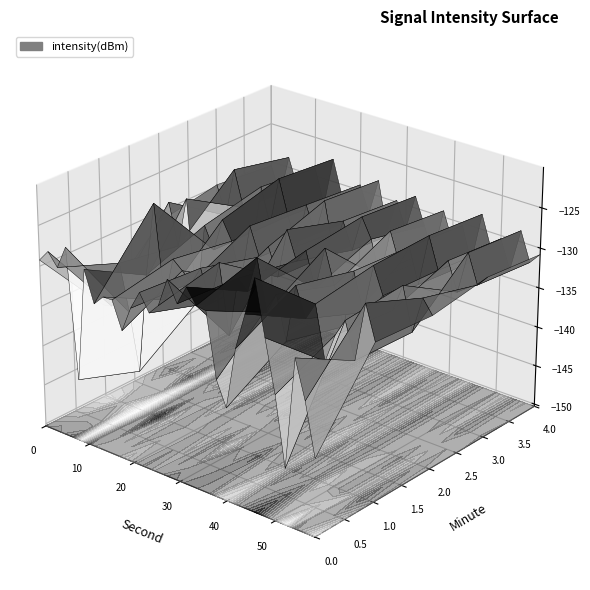

What is the difference between the highest and lowest values at 26?

14.6